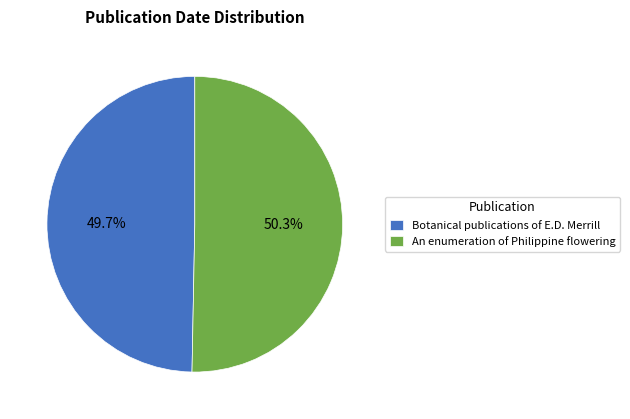

What percentage is NOT represented by An enumeration of Philippine flowering?

49.7%